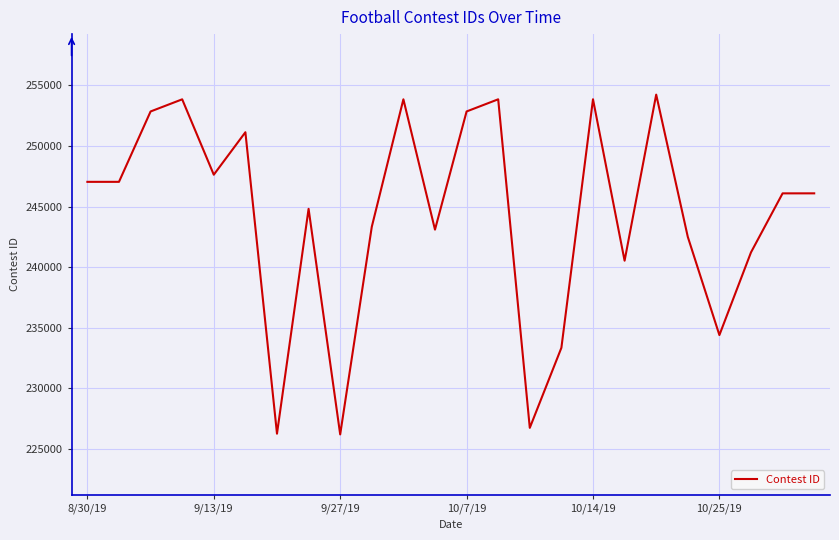

What is the difference between the maximum and minimum values?

28080